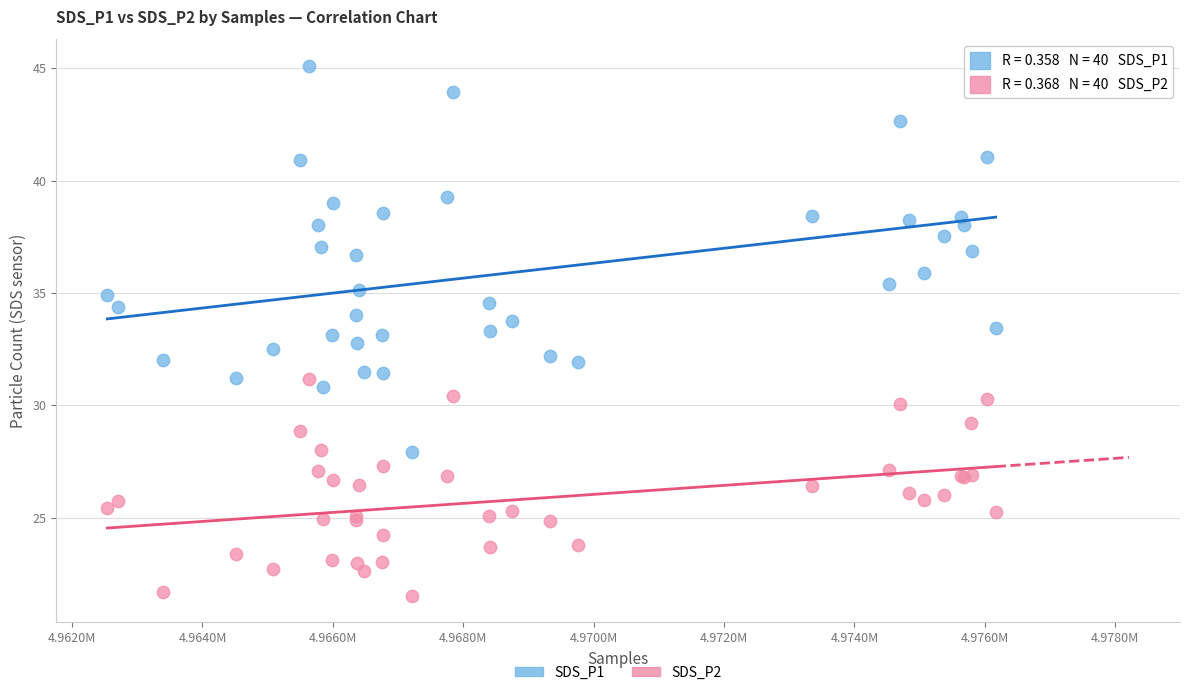

What are all the series names shown in the legend?

SDS_P1, SDS_P2